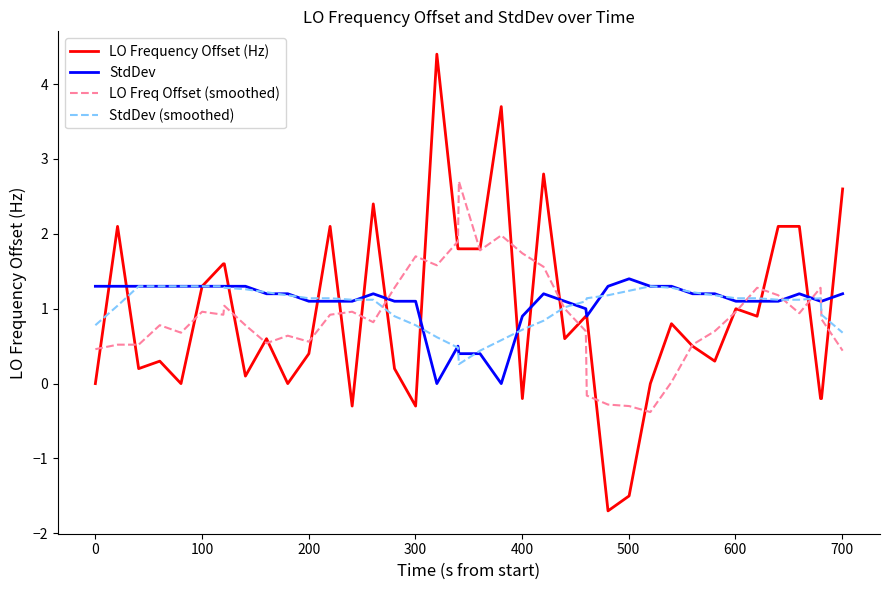

True or false: StdDev (smoothed) and LO Freq Offset (smoothed) cross at least once.

True